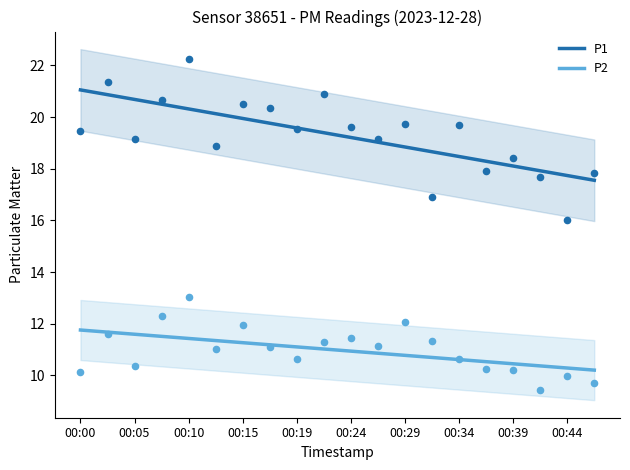

Which series has the largest Y range (max minus min)?

P1